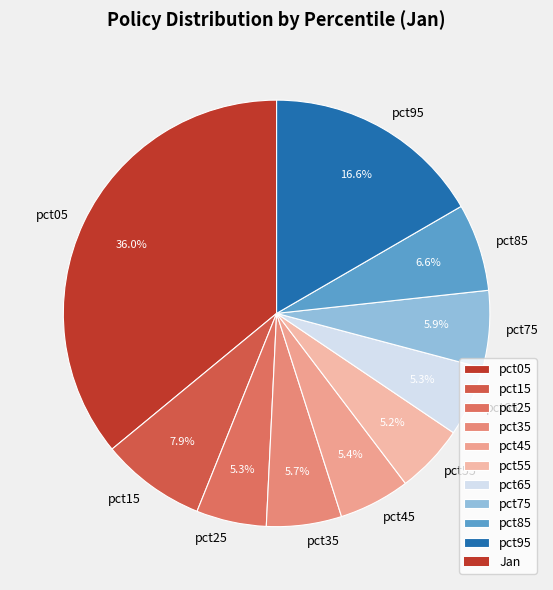

Is there a majority slice in this chart?

No